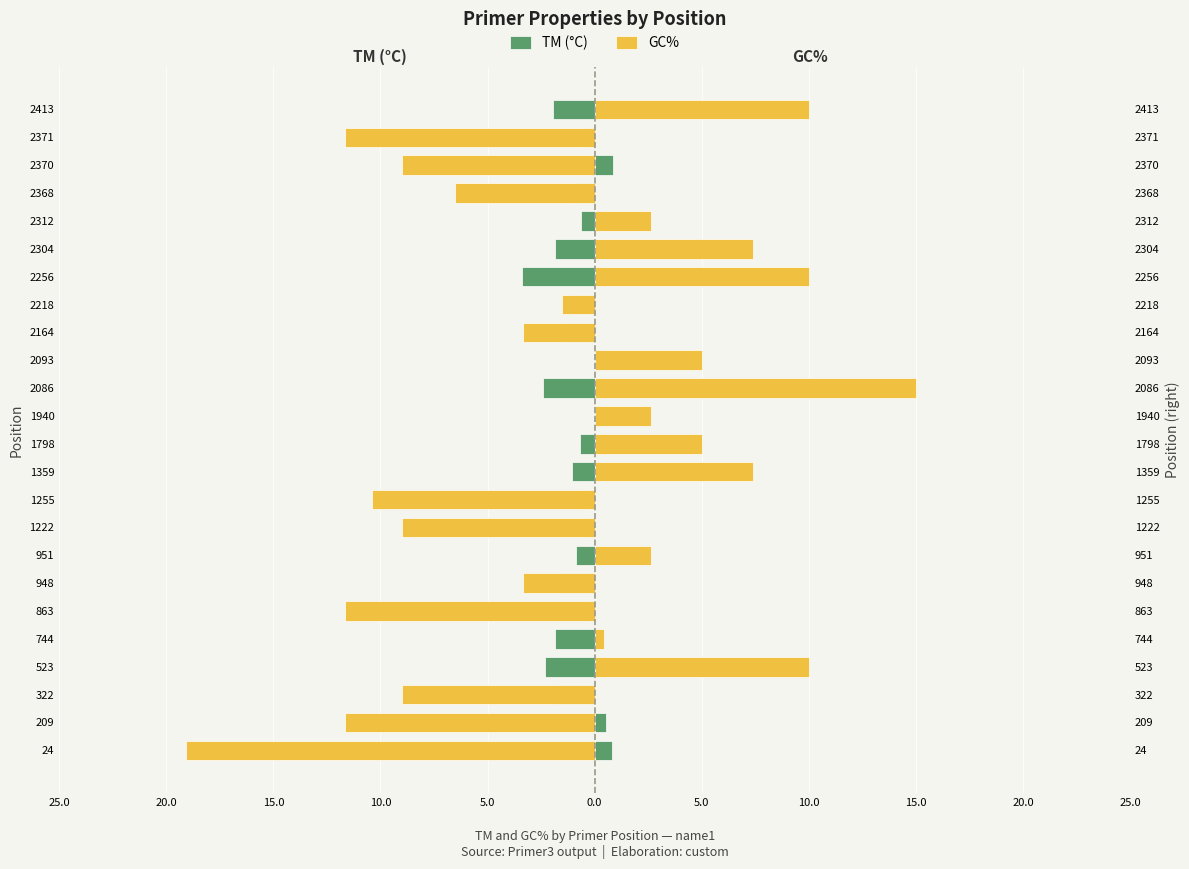

Rank the series by their maximum value, from highest to lowest.

GC%, TM (°C)